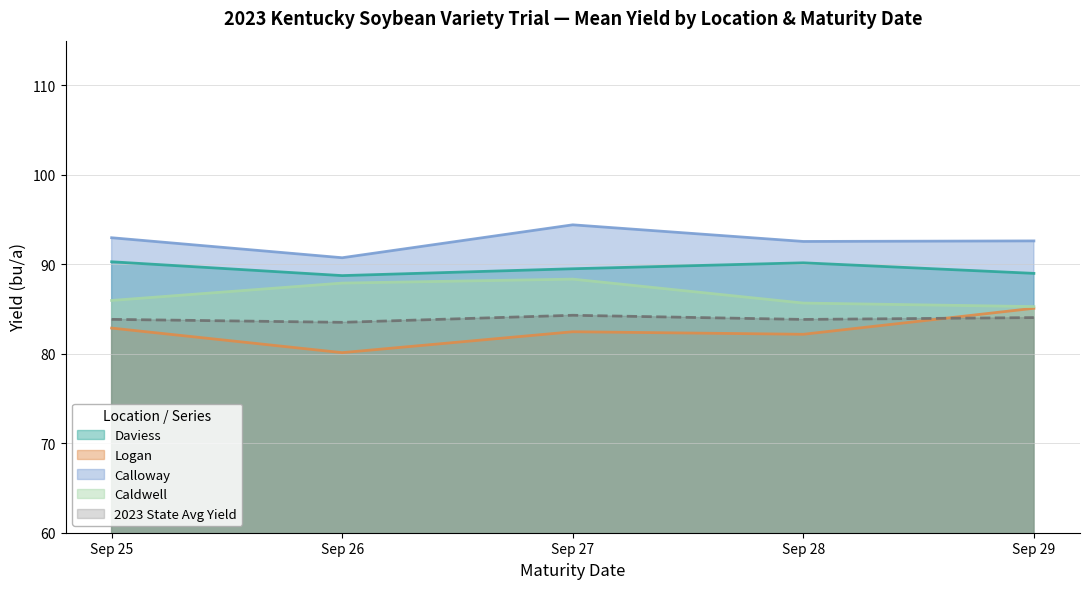

True or false: Daviess has a value of 148.6 at Sep 25.

False